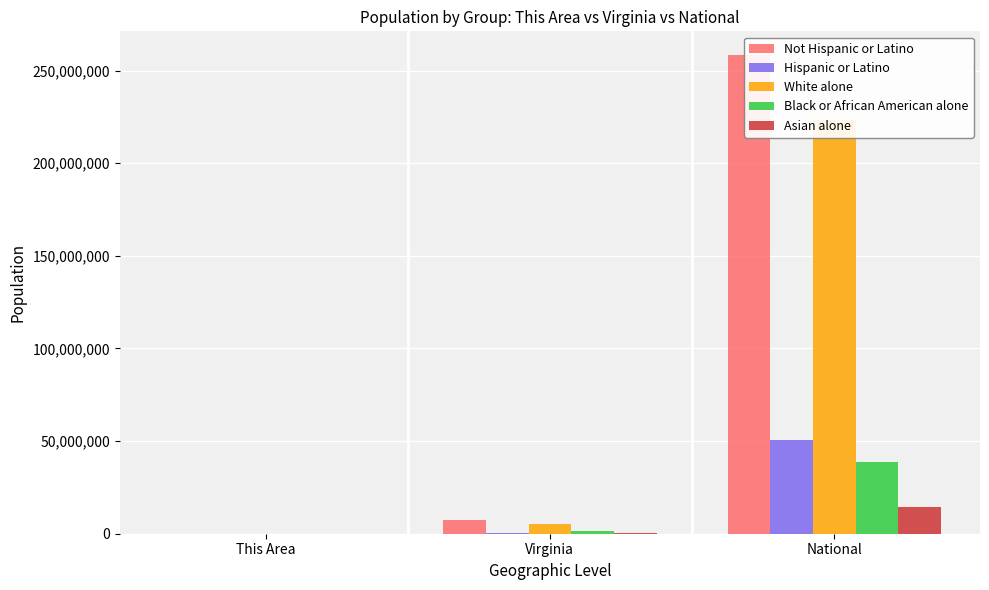

Reading left to right, transcribe all the data shown in this chart.

Not Hispanic or Latino: 234	7369199	258267944
Hispanic or Latino: 5	631825	50477594
White alone: 196	5486852	223553265
Black or African American alone: 26	1551399	38929319
Asian alone: 3	439890	14674252